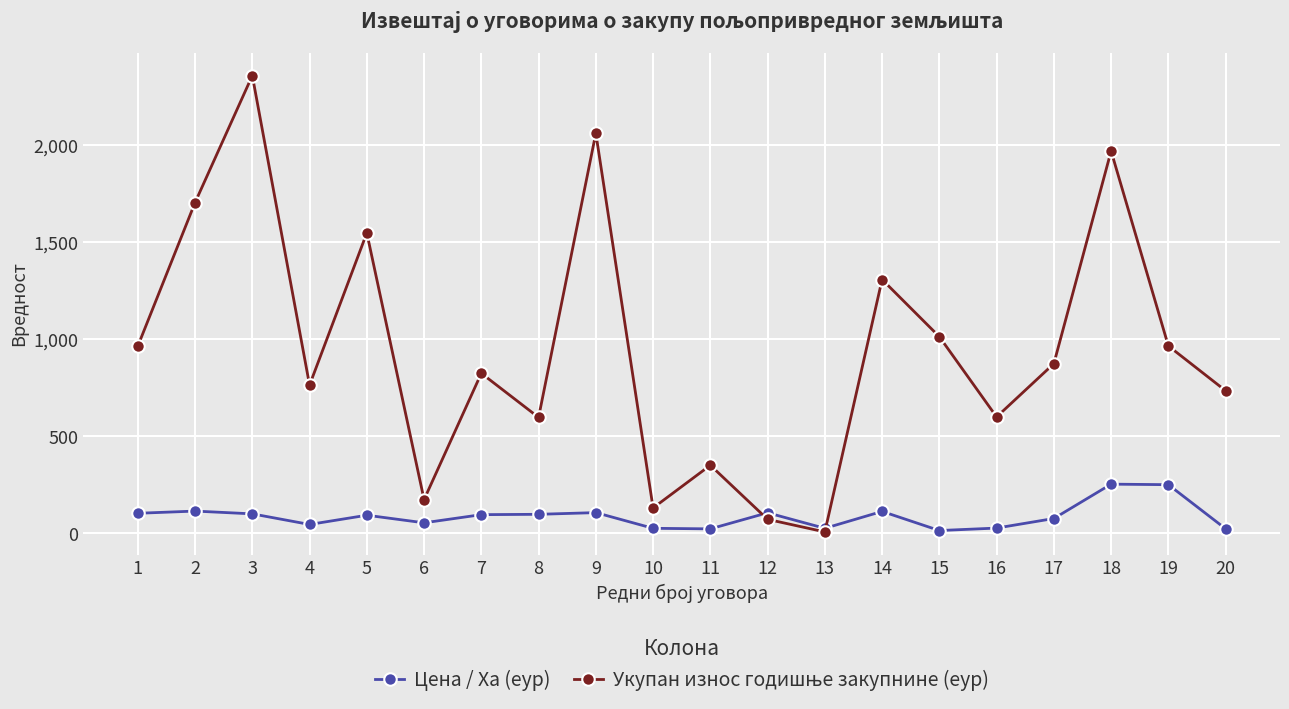

What is the spread (max minus min) of values at 1?

861.0